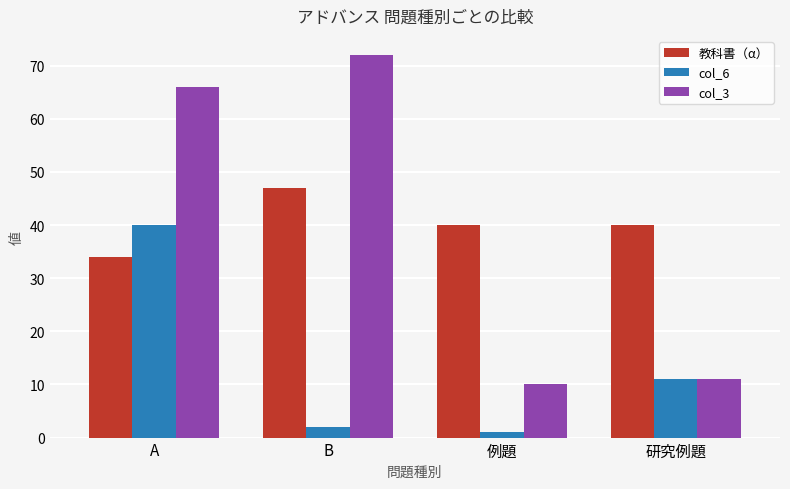

Is it true that col_3 equals 42 at A?

False